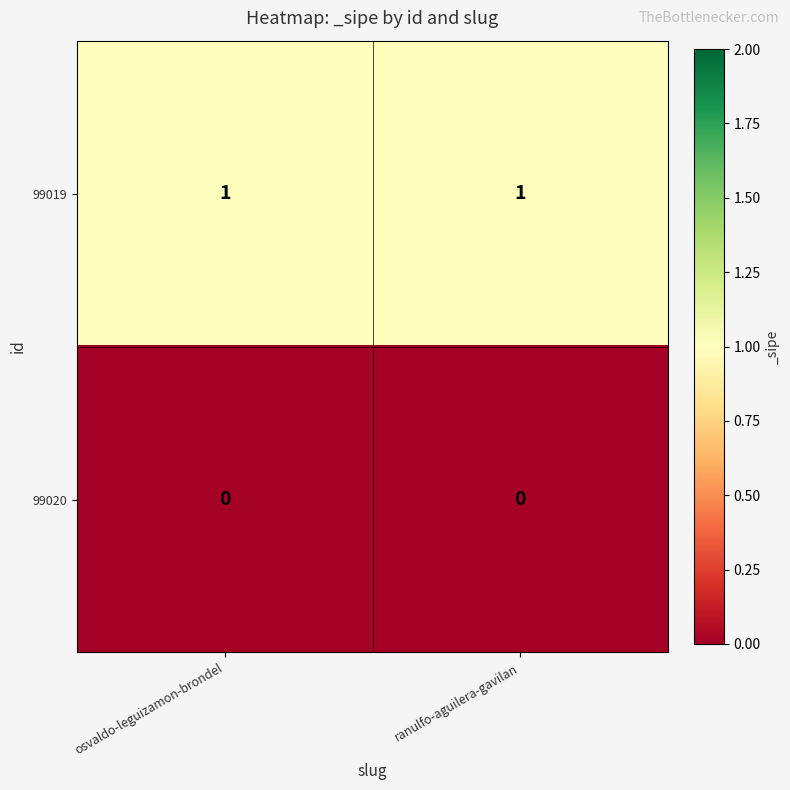

Which series has the largest total across all categories?

99019